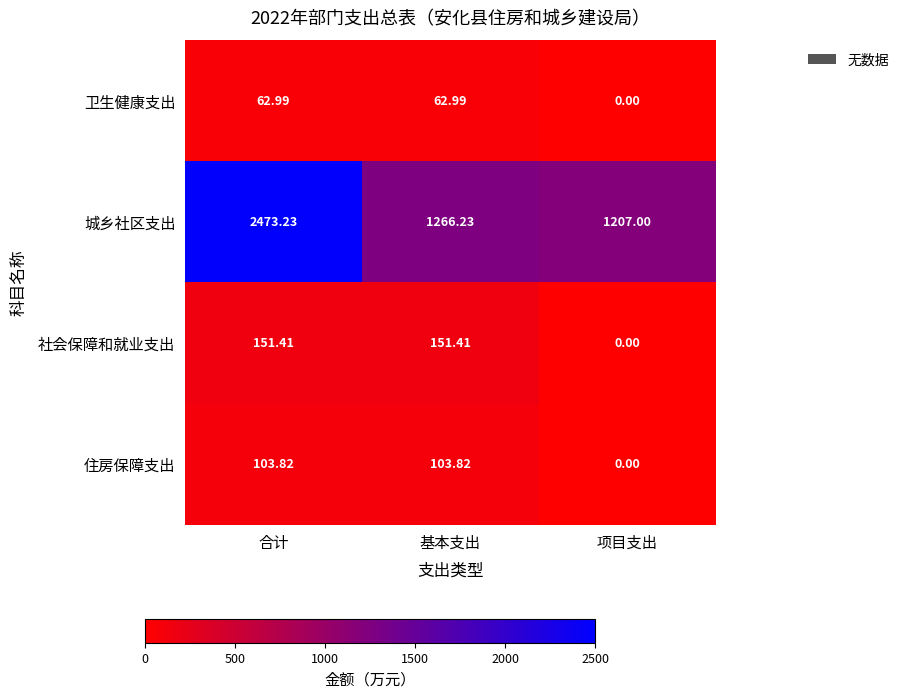

Which label corresponds to the largest value in the chart?

合计